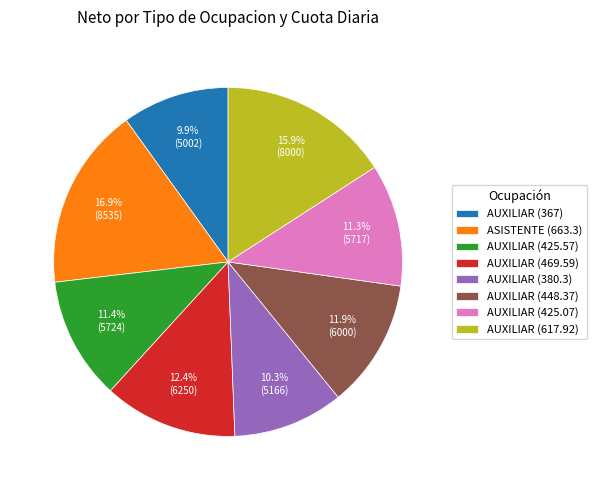

Does any single category account for the majority?

No